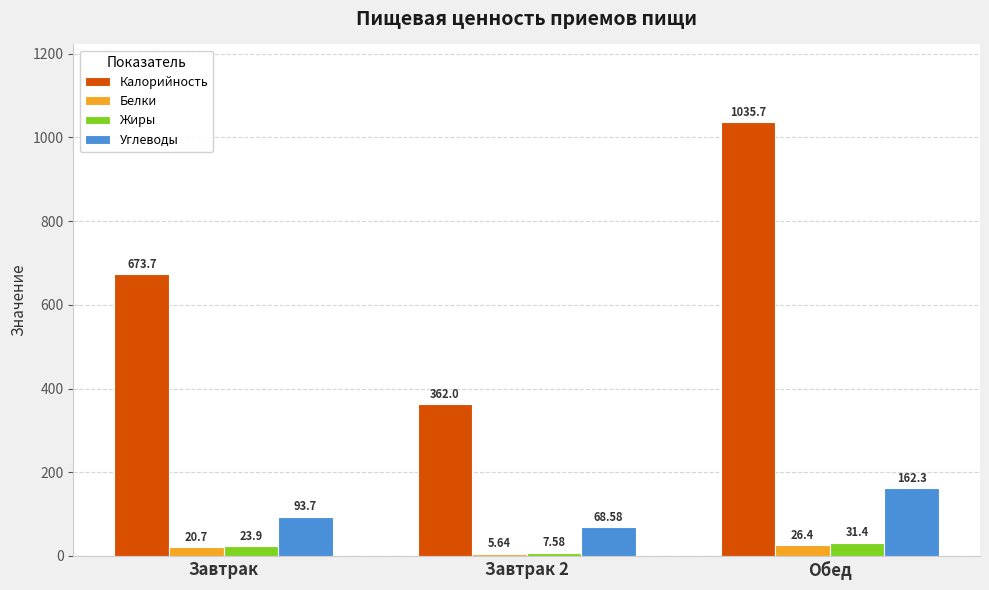

What is the average value of the Калорийность series?

690.5